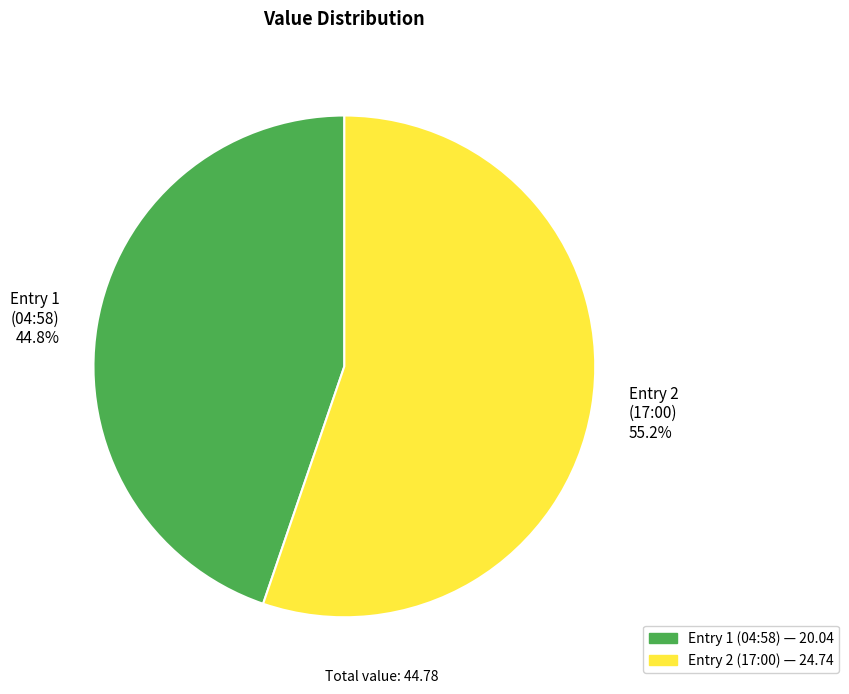

Is there any slice that represents more than half of the pie?

Yes